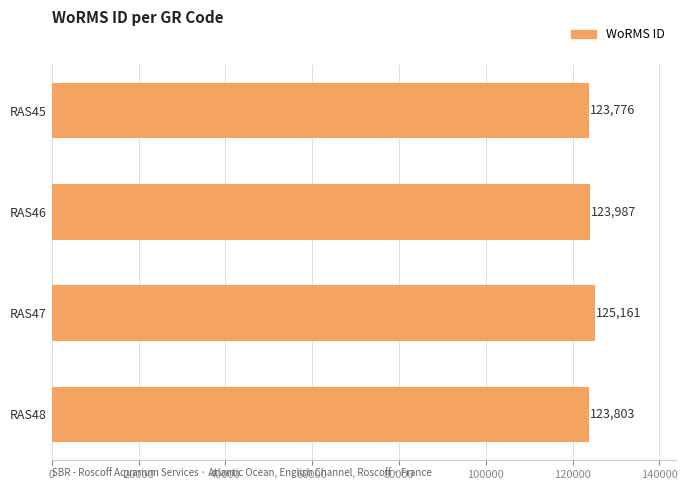

What is the difference between the maximum and minimum values?

1385